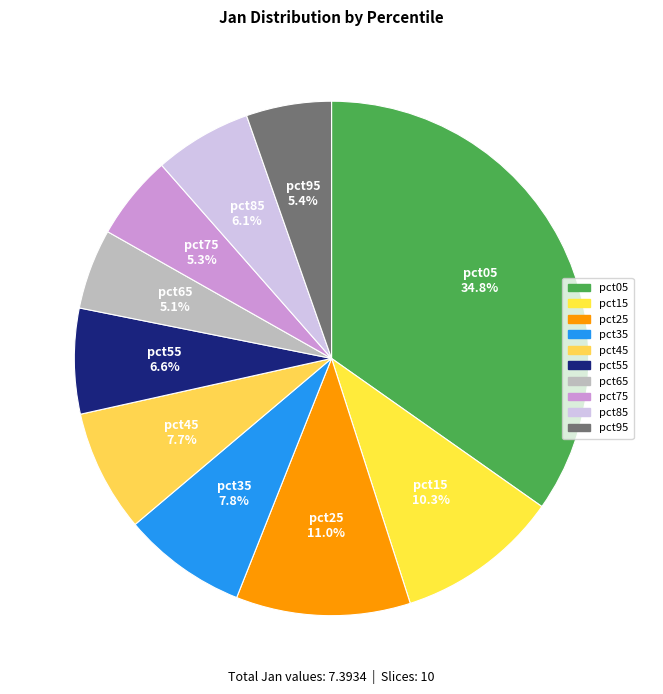

Do pct75 and pct95 together represent more than half of the pie?

No